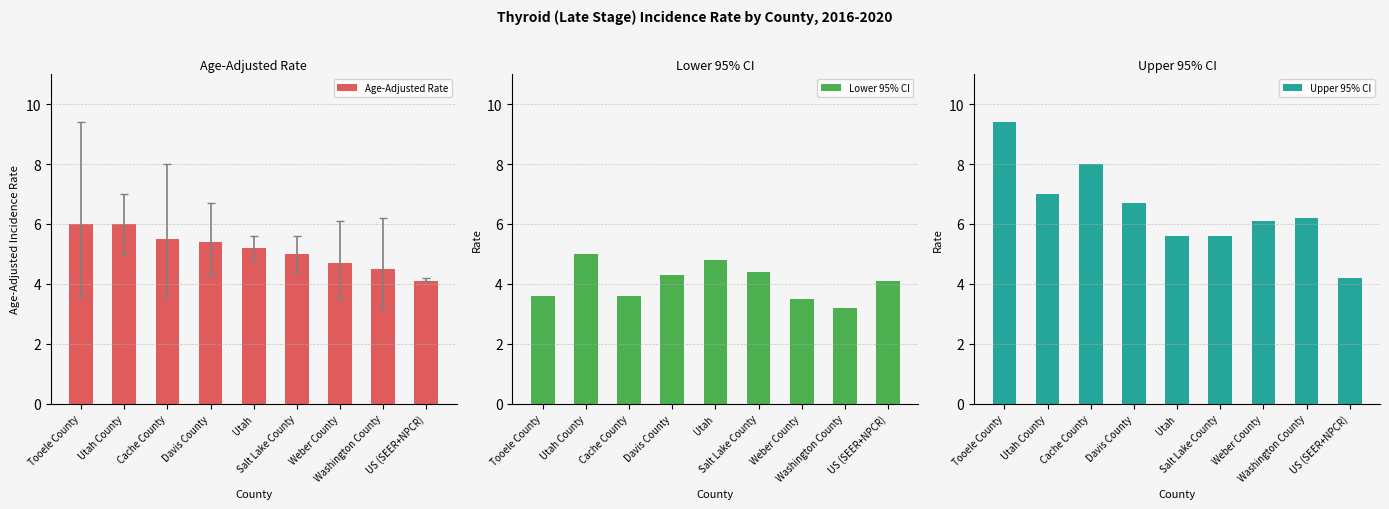

What is the maximum value for Upper 95% CI?

9.4